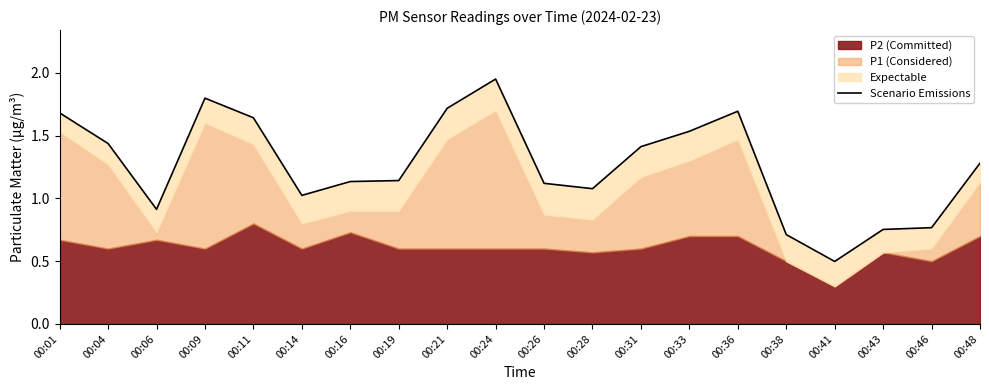

At which label is the value closest to 1?

00:14